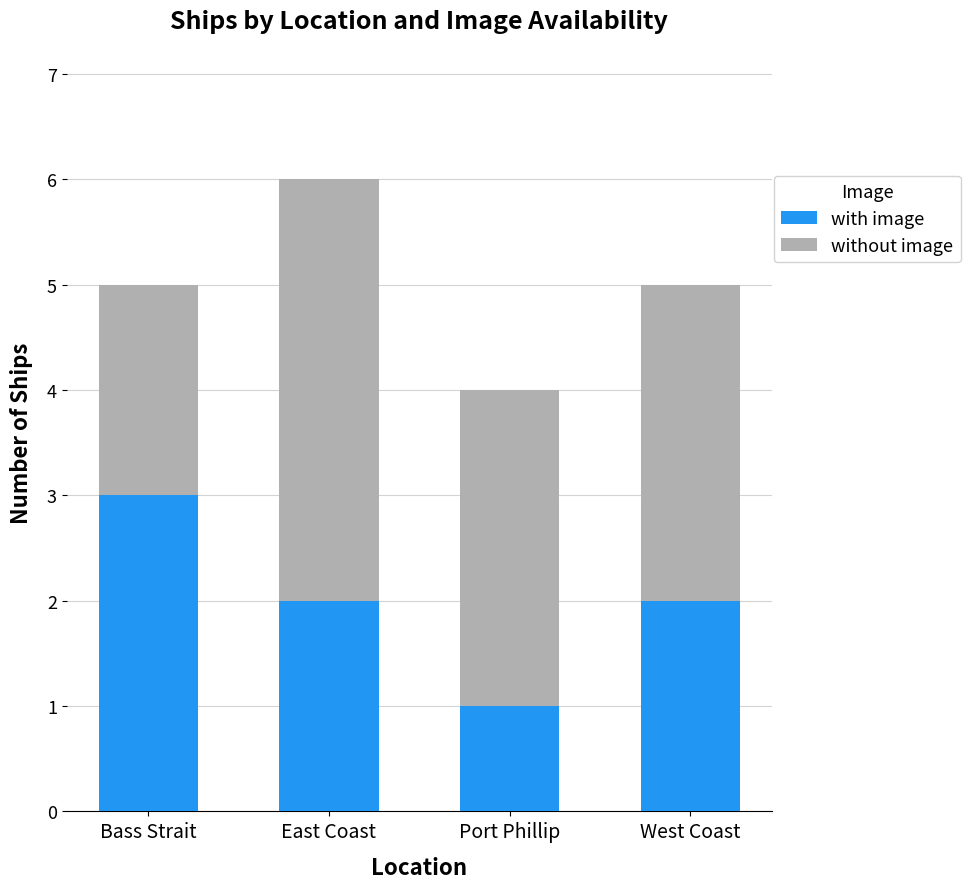

What is the sum of all with image values?

8